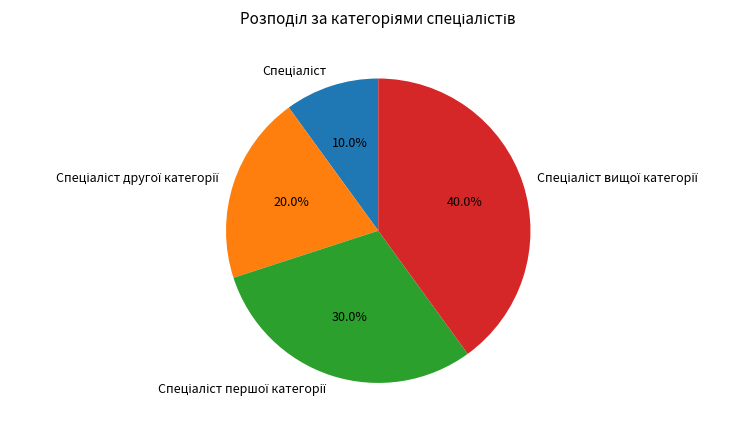

Does any single category account for the majority?

No